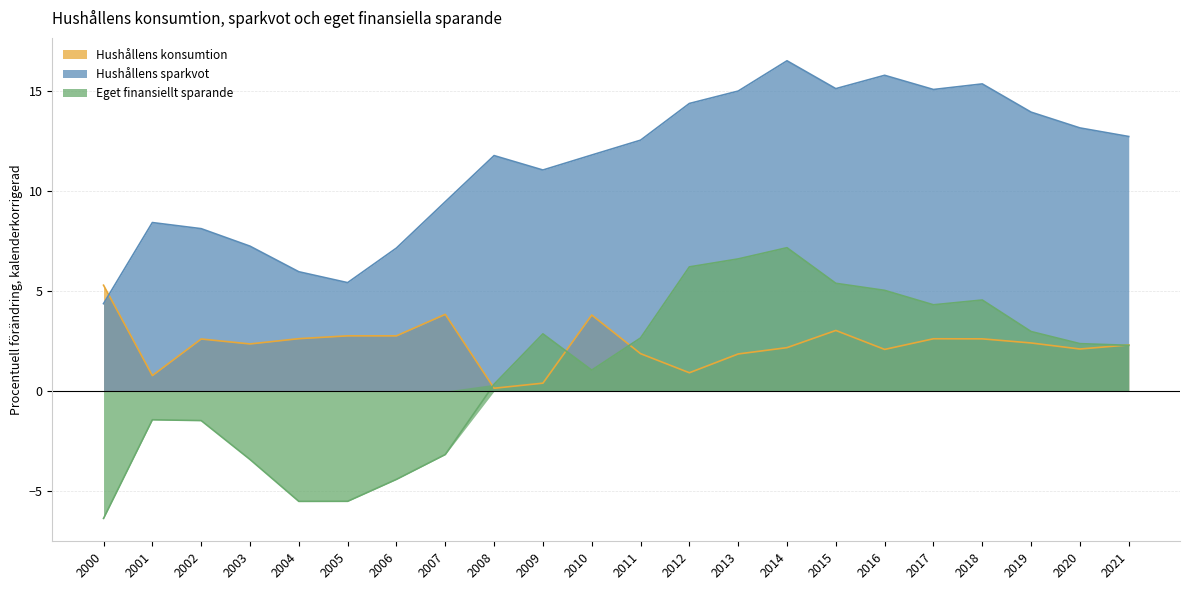

Is it true that Hushållens konsumtion equals 0.9 at 2012?

True